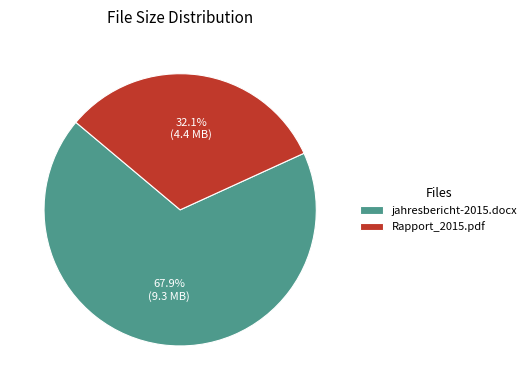

Rank the categories by value from lowest to highest.

Rapport_2015.pdf, jahresbericht-2015.docx